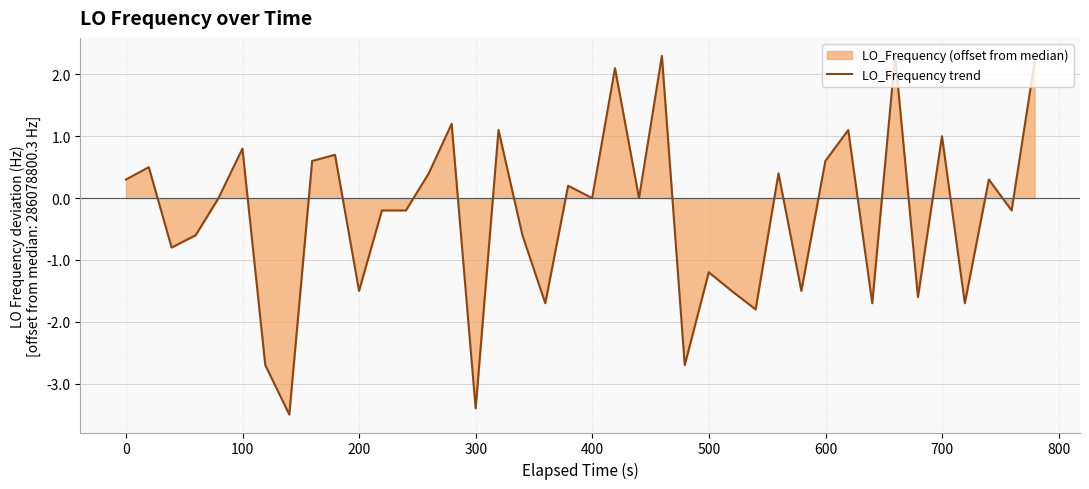

How many data points does each series have?

40